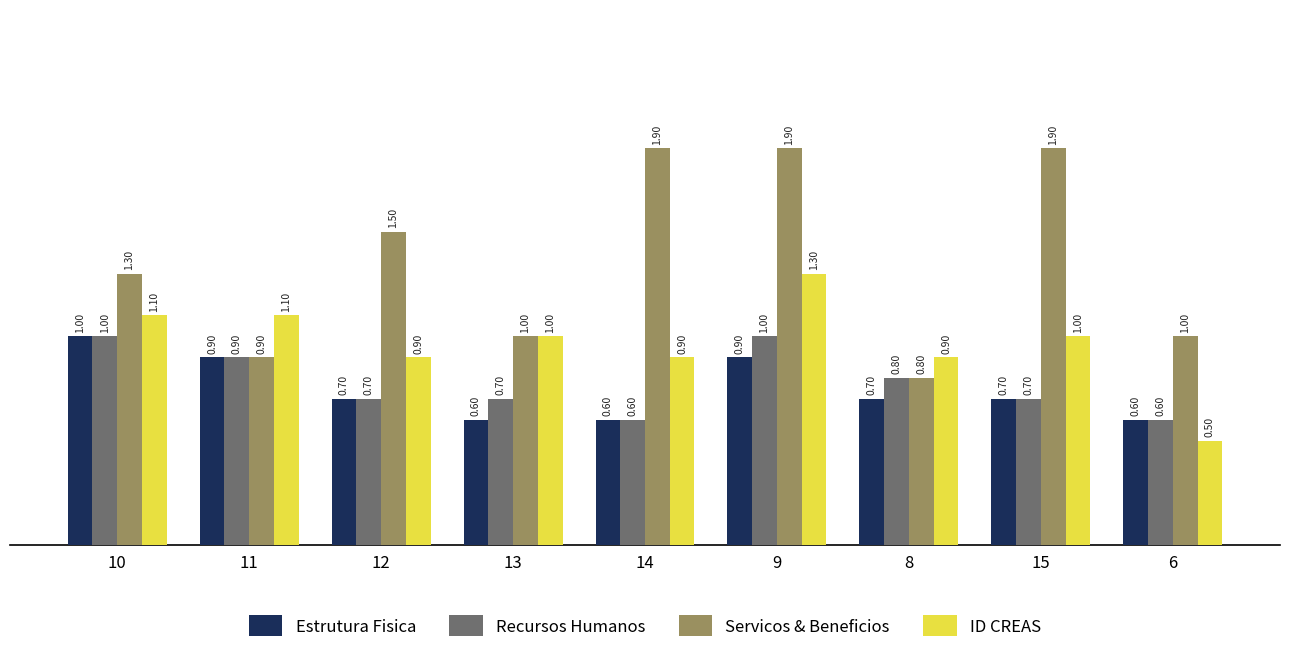

Reading left to right, extract all data points from this chart.

Estrutura Fisica: 1.0	0.9	0.7	0.6	0.6	0.9	0.7	0.7	0.6
Recursos Humanos: 1.0	0.9	0.7	0.7	0.6	1.0	0.8	0.7	0.6
Servicos & Beneficios: 1.3	0.9	1.5	1.0	1.9	1.9	0.8	1.9	1.0
ID CREAS: 1.1	1.1	0.9	1.0	0.9	1.3	0.9	1.0	0.5